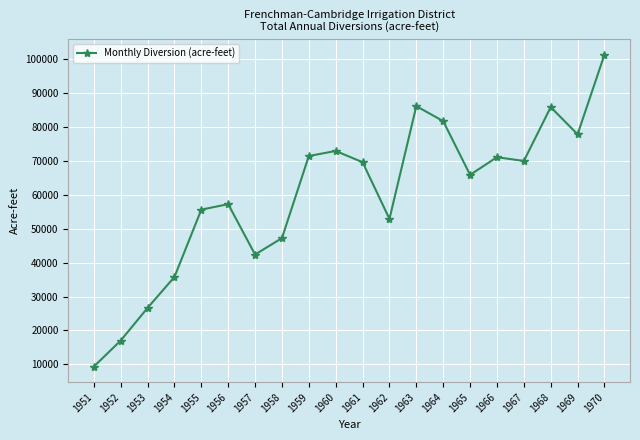

Does the chart display data point markers on the line(s)?

Yes